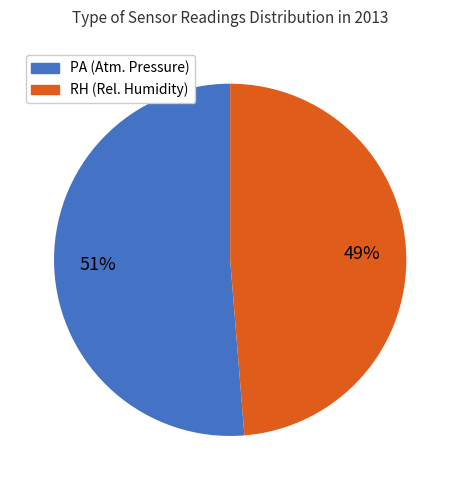

Does any single category account for the majority?

Yes